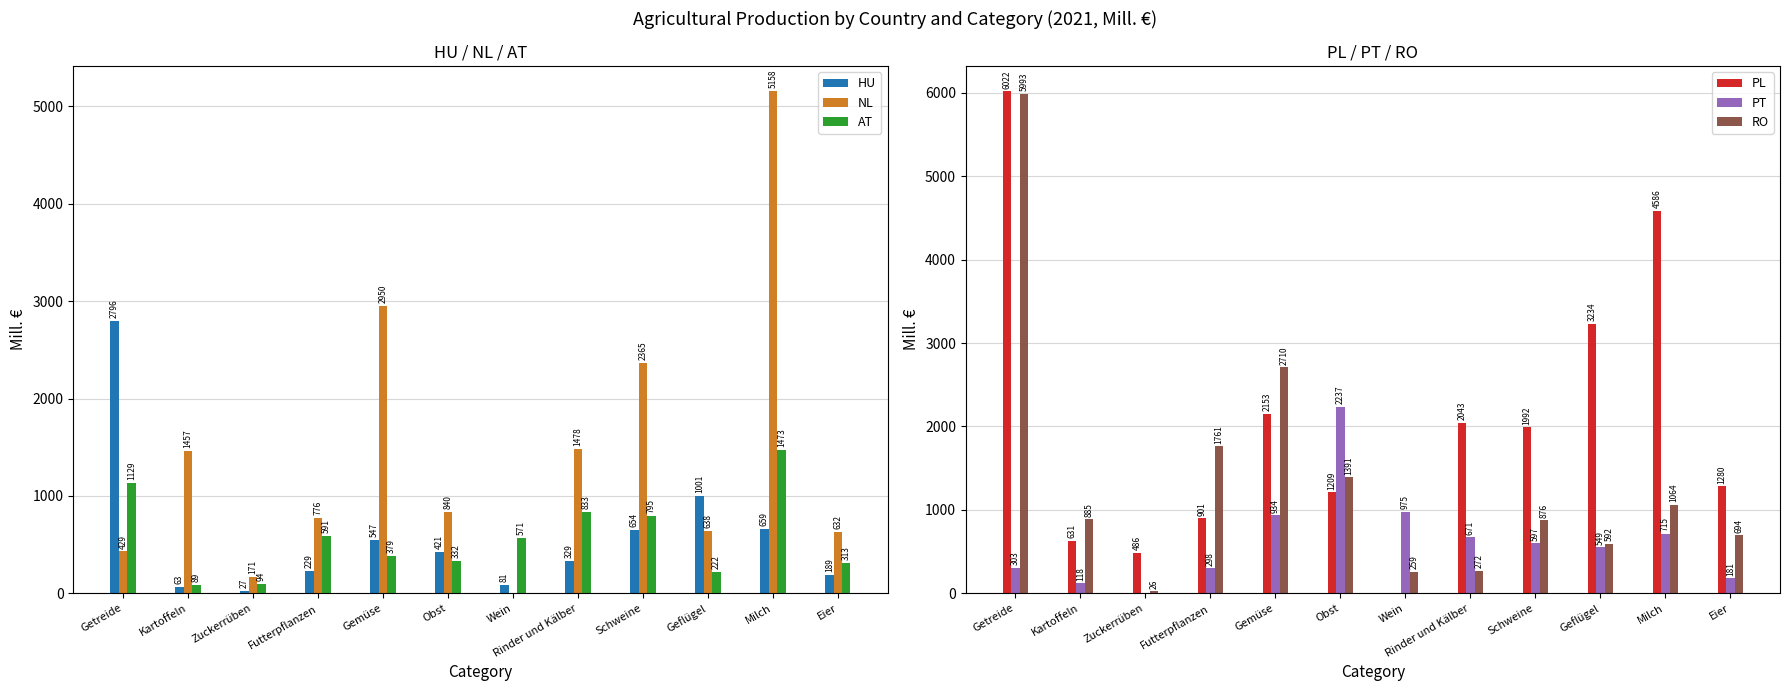

Which category has the highest value in the RO series?

Getreide